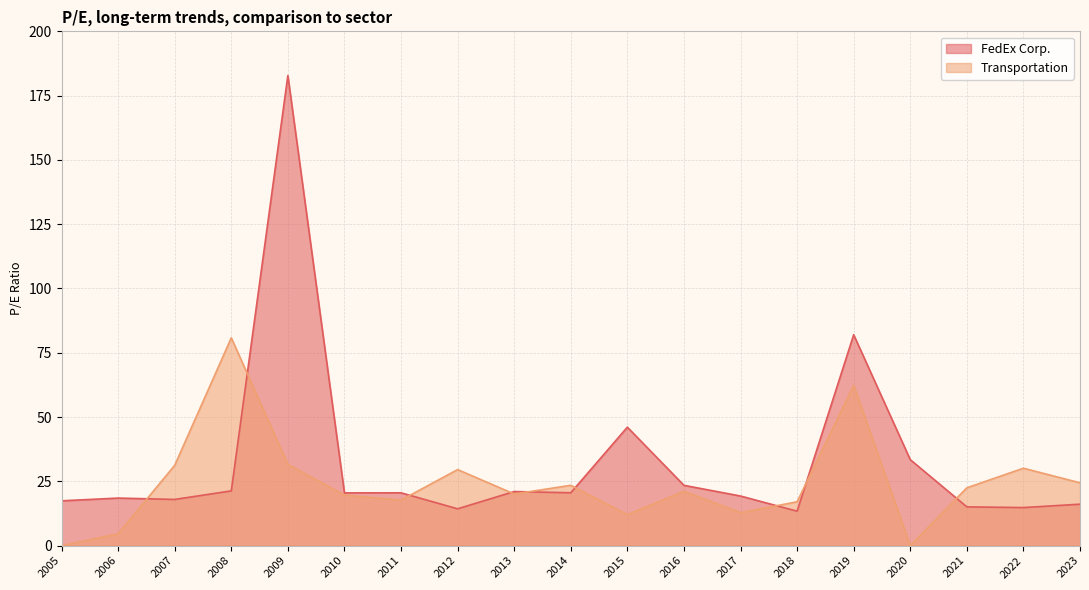

Reading left to right, what are all the values shown in this chart?

FedEx Corp.: 17.4	18.5	18.0	21.3	182.8	20.5	20.5	14.3	21.0	20.6	46.1	23.4	19.3	13.4	82.0	33.4	15.1	14.8	16.1
Transportation: 0.0	4.6	31.2	80.8	31.6	19.7	17.7	29.6	20.1	23.5	12.1	21.1	12.8	17.1	62.3	0.0	22.5	30.1	24.4